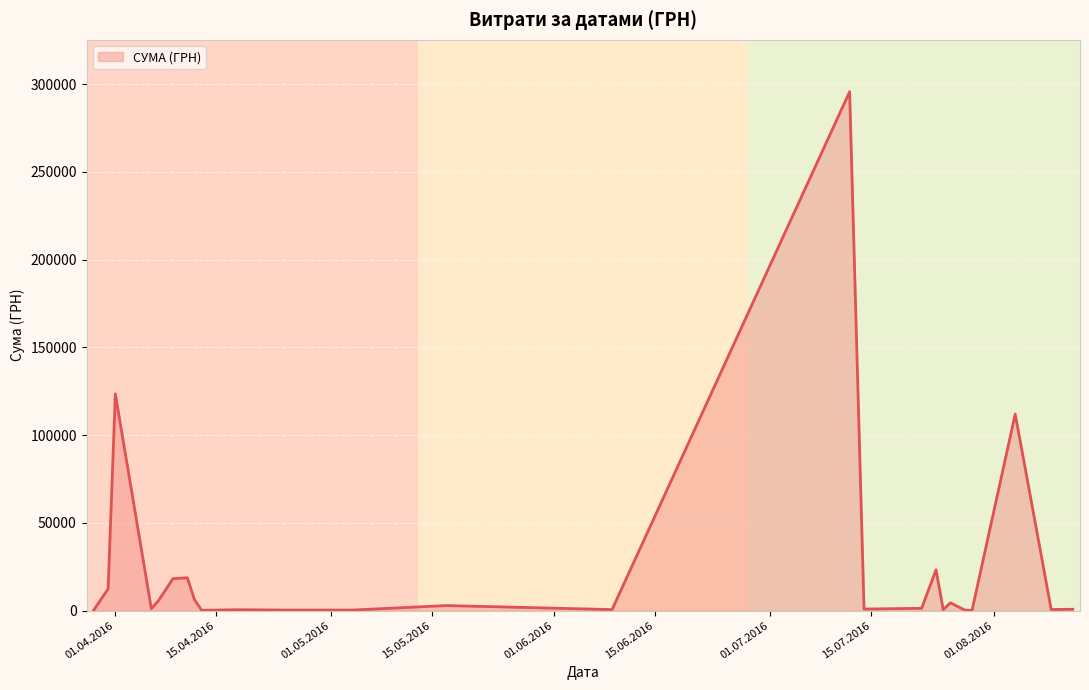

What is the maximum value shown in the chart?

295638.6